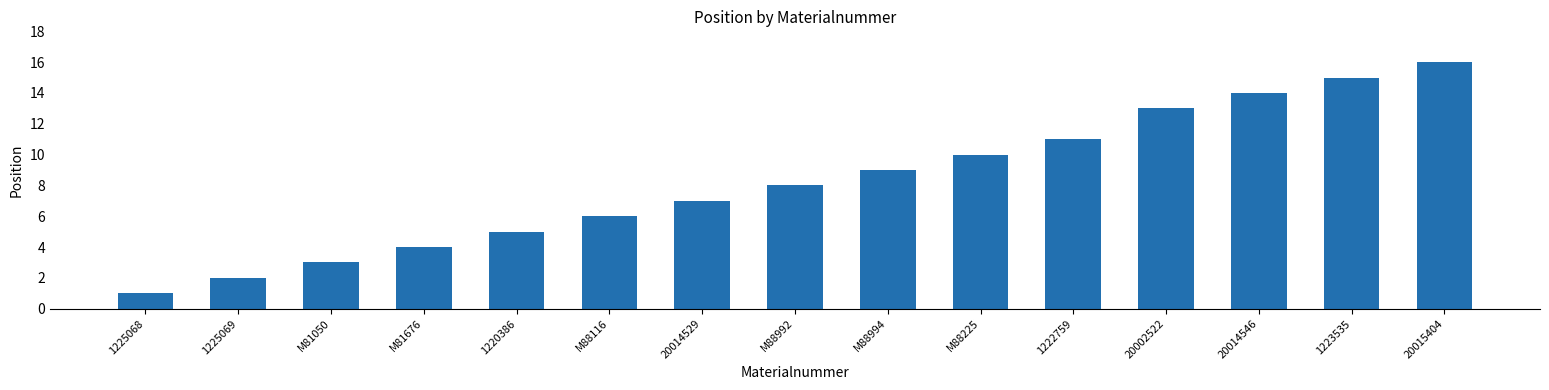

What is the value of the 10th bar from the left?

10